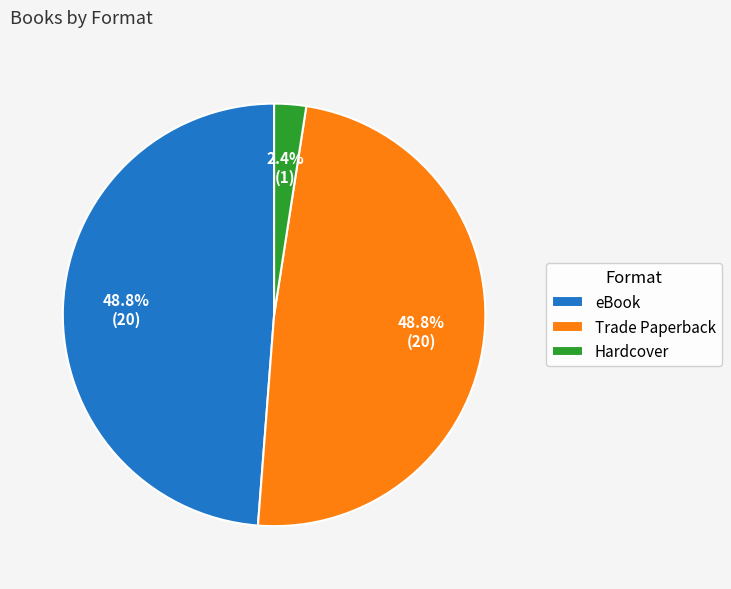

Which category has the smallest portion of the pie?

Hardcover